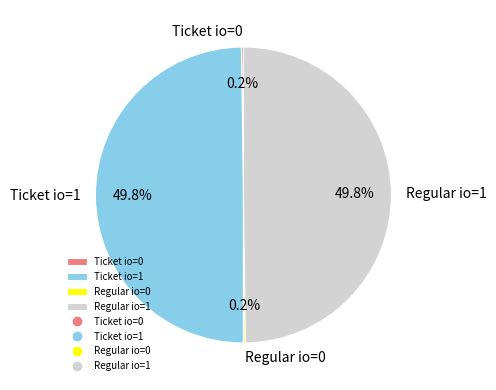

Combined, what portion of the pie is Ticket io=1 and Regular io=1?

99.6%